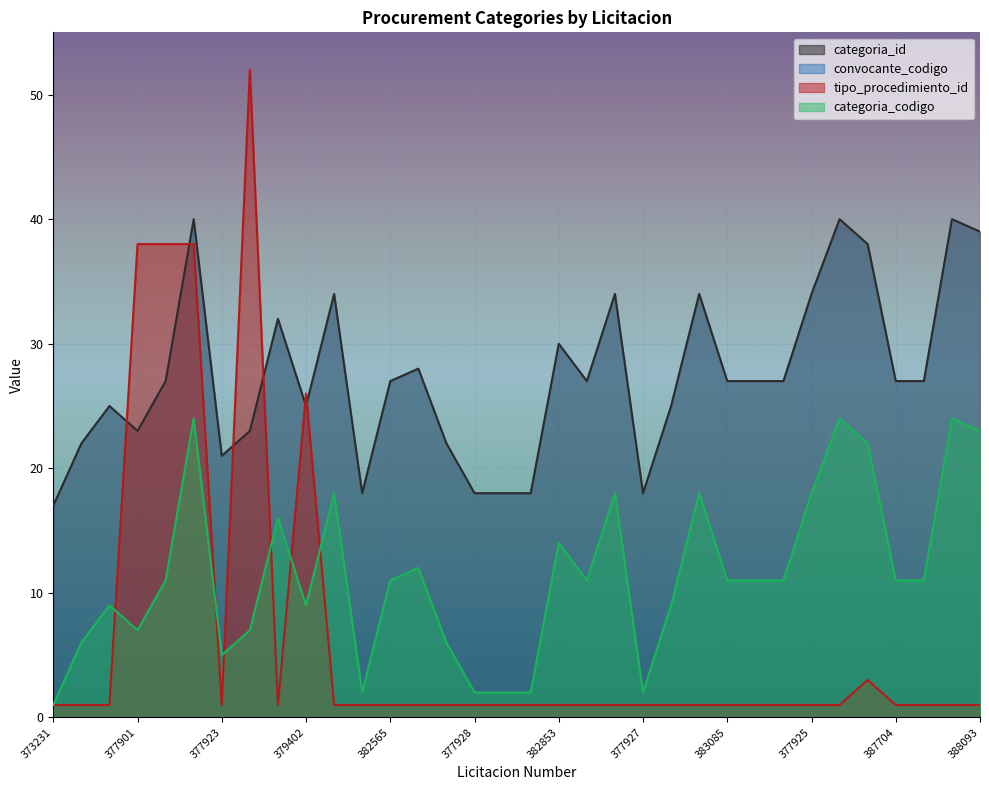

The tipo_procedimiento_id series shows 1 at 382858. True or false?

True